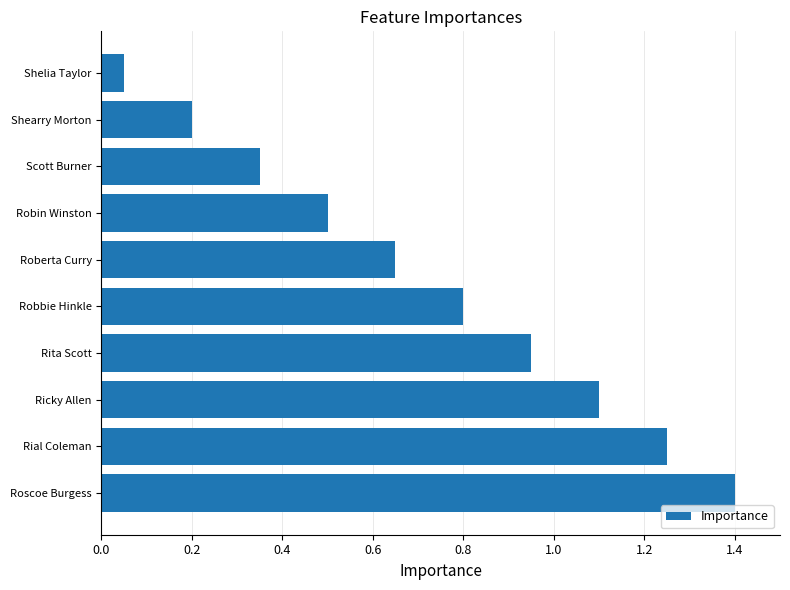

Is it true that the value at Ricky Allen is 1.1?

True